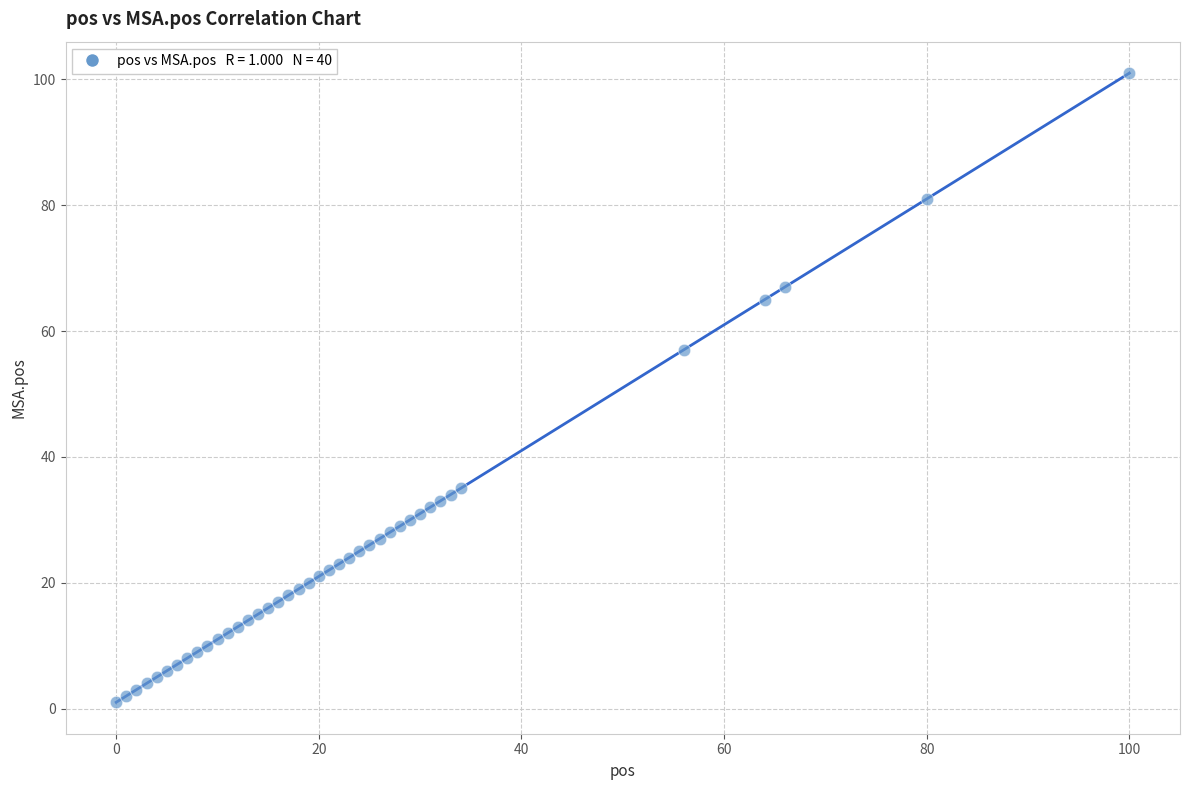

What Y value in the scatter plot is closest to 51?

57